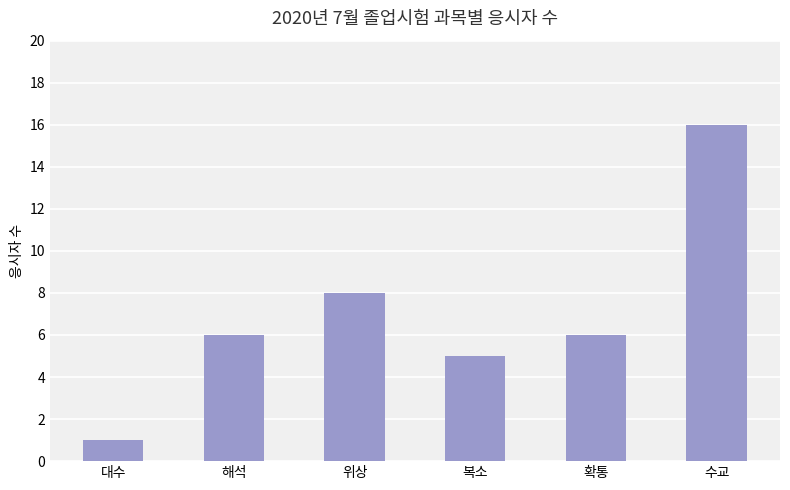

What value does the data have at 확통, to the nearest 5?

5